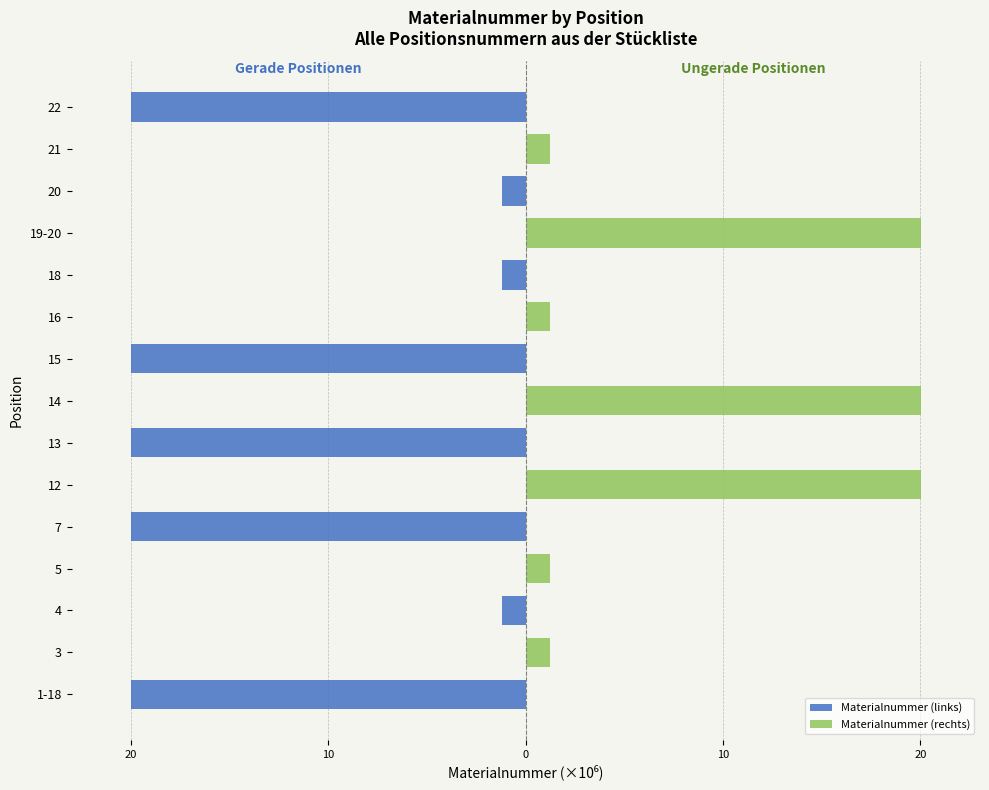

How many positive values does the Materialnummer (rechts) series have?

7